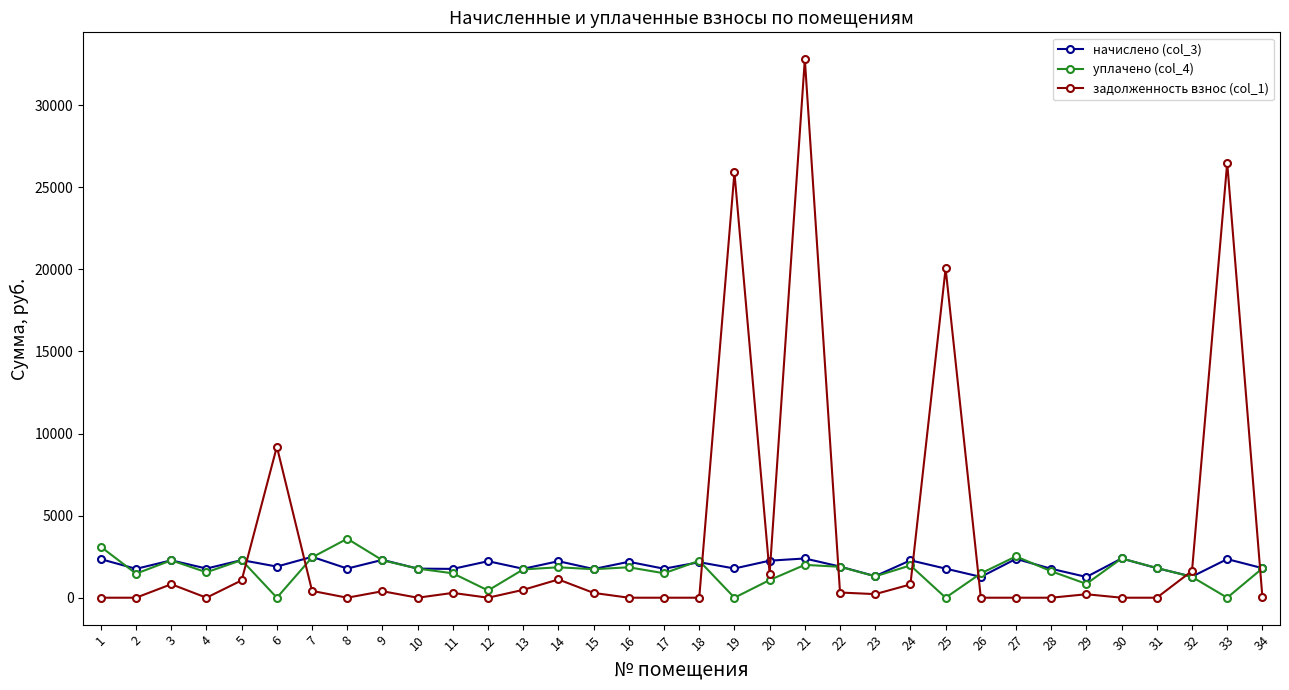

True or false: задолженность взнос (col_1) has more than 2 interior local peaks.

True